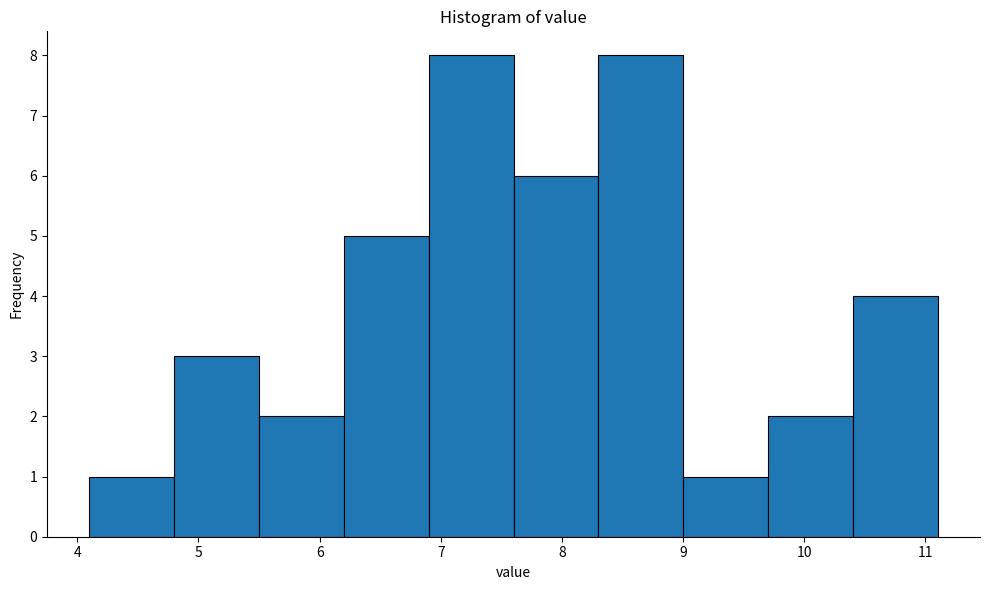

Reading left to right, transcribe this chart: for each bar, give the range it covers on the x-axis and its height. The values are not printed on the chart, so give them approximately, as read against the axis.

4.1 to 4.8: 1
4.8 to 5.5: 3
5.5 to 6.2: 2
6.2 to 6.9: 5
6.9 to 7.6: 8
7.6 to 8.3: 6
8.3 to 9.0: 8
9.0 to 9.7: 1
9.7 to 10.4: 2
10.4 to 11.1: 4